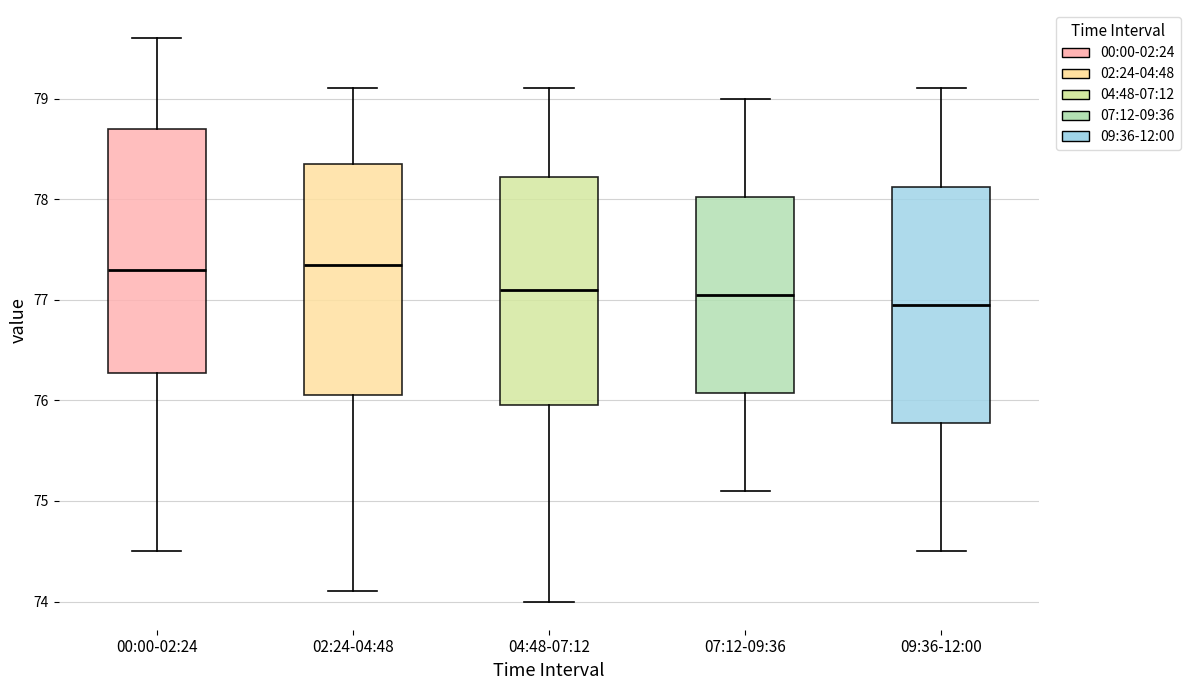

Where does the lower whisker of the box for 02:24-04:48 end on the y-axis? The values are not printed on the chart, so give them approximately, as read against the axis.

74.1